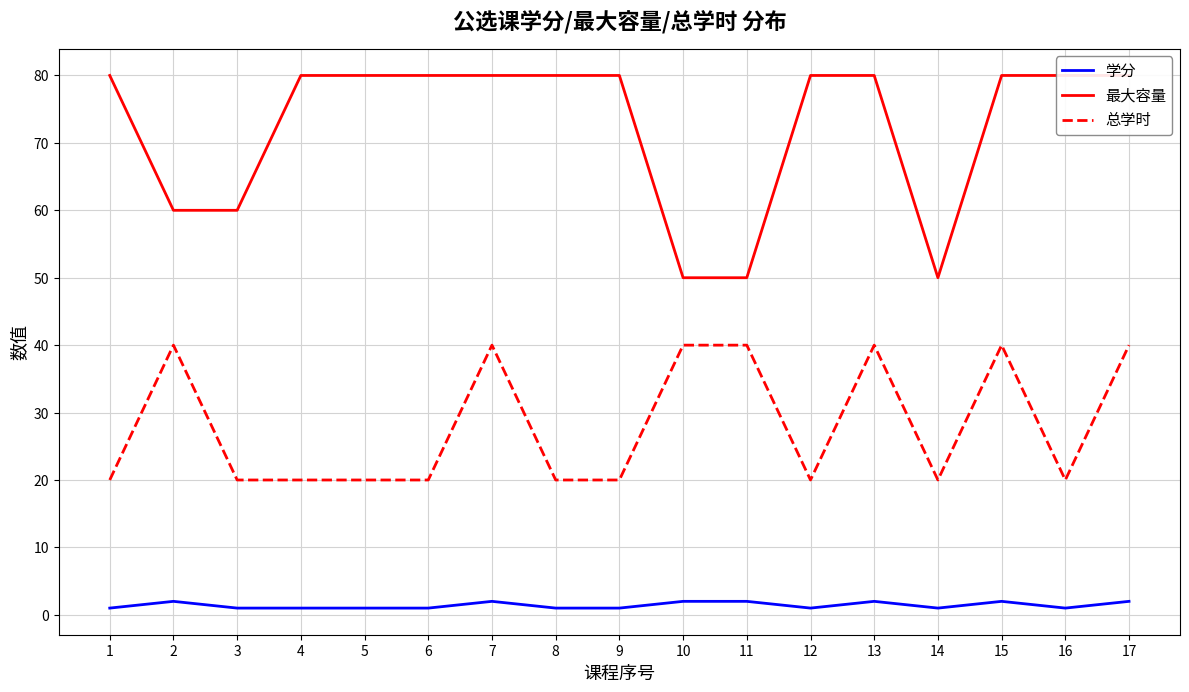

Reading left to right, extract all data points from this chart.

学分: 1	2	1	1	1	1	2	1	1	2	2	1	2	1	2	1	2
最大容量: 80	60	60	80	80	80	80	80	80	50	50	80	80	50	80	80	80
总学时: 20	40	20	20	20	20	40	20	20	40	40	20	40	20	40	20	40